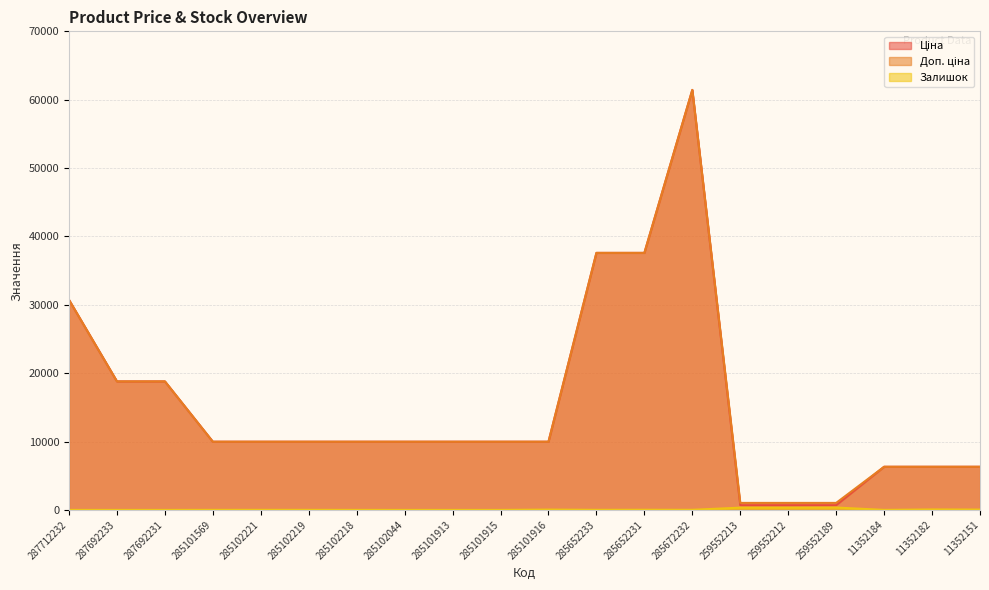

True or false: Залишок and Ціна cross at least once.

False